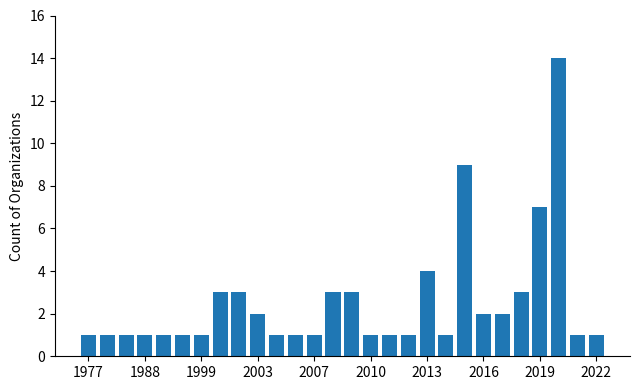

What is the difference between the second highest and minimum values?

8